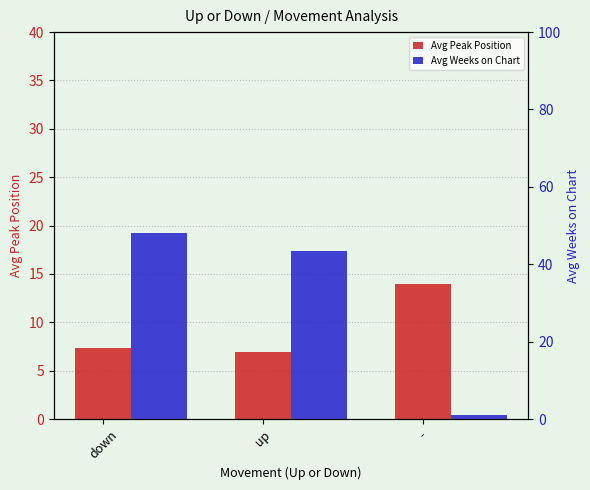

Where is Avg Weeks on Chart nearest to the value 24?

up